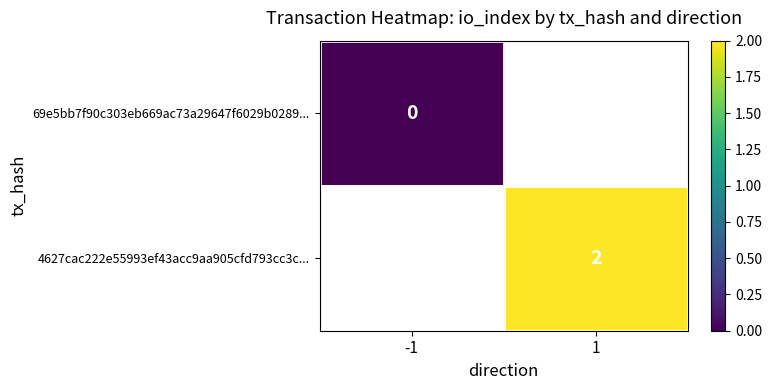

True or false: 4627cac222e55993ef43acc9aa905cfd793cc3c... has a value of 1 at 1.

False